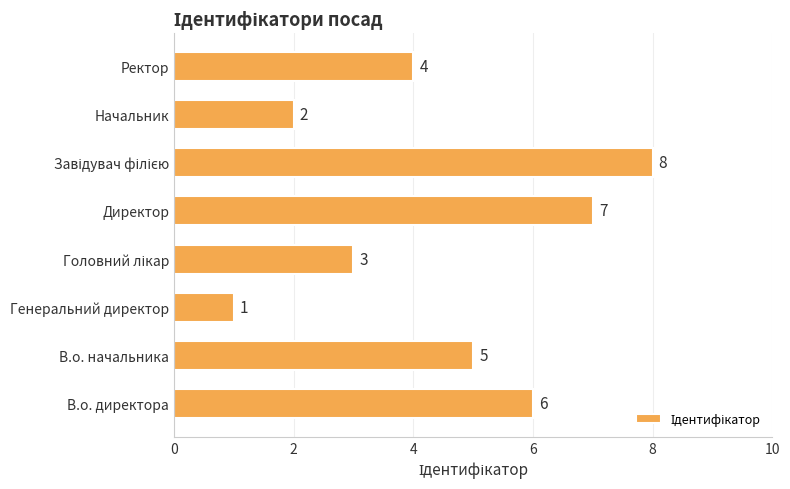

Reading top to bottom, extract all data points from this chart.

4	2	8	7	3	1	5	6